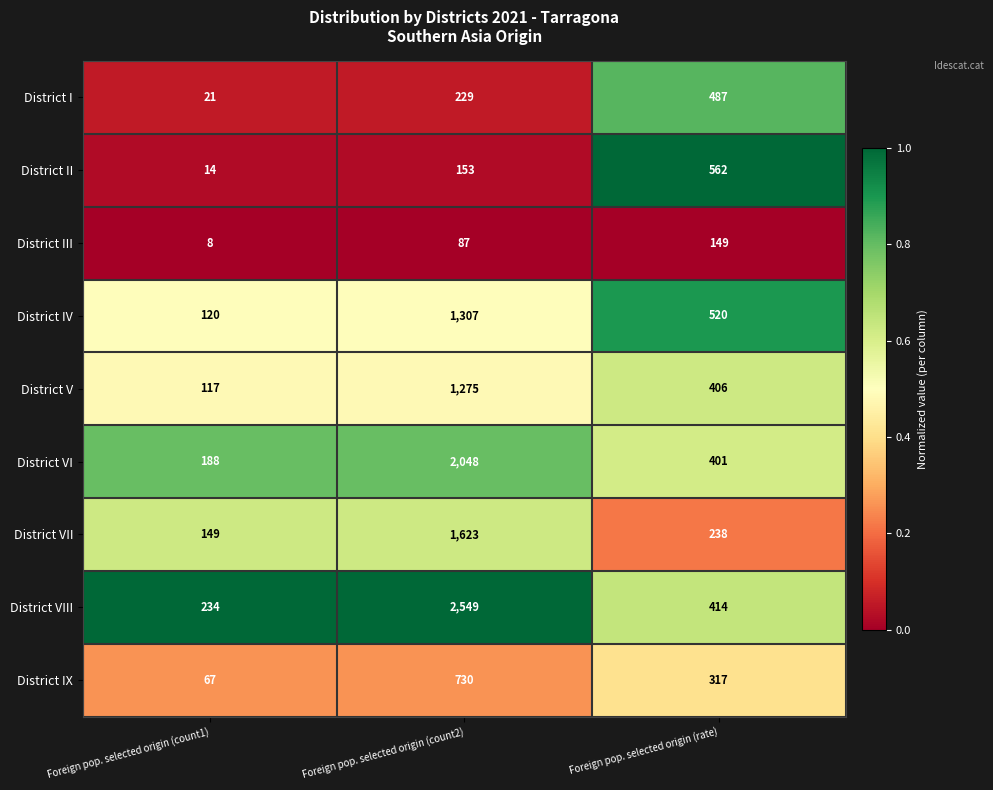

What is the spread (max minus min) of values at Foreign pop. selected origin (count1)?

226